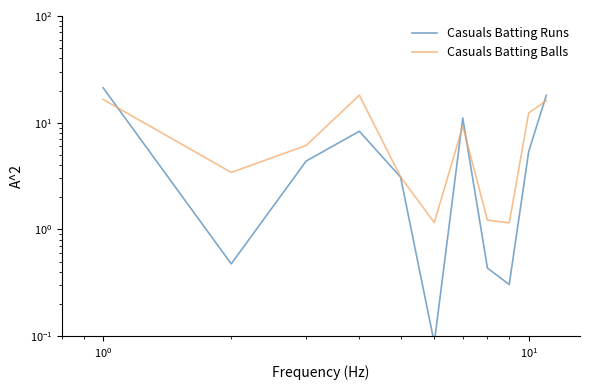

Count the number of categories in the chart.

11